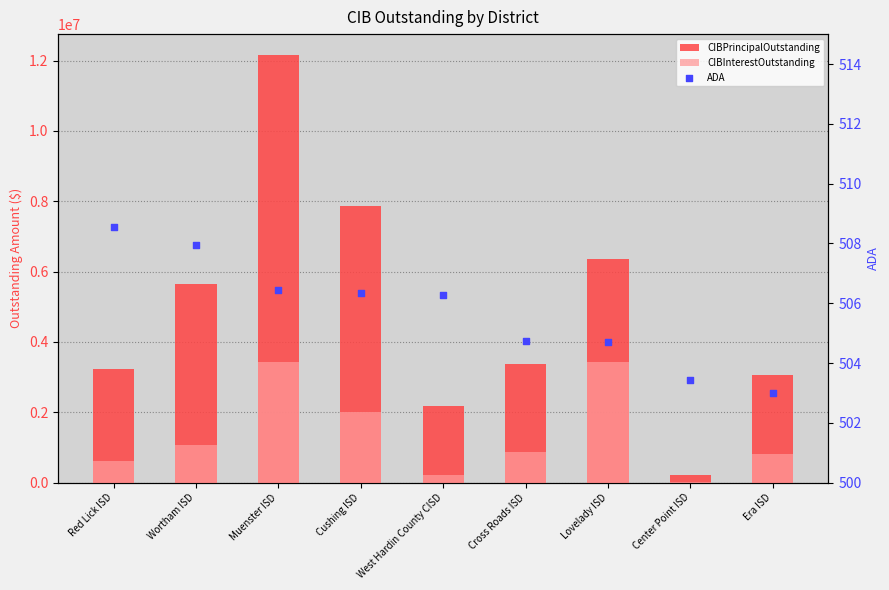

Which series contains the lowest Y value?

ADA